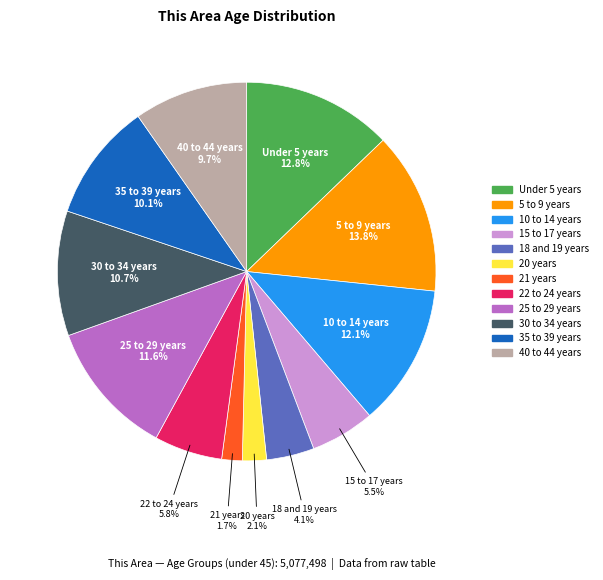

Count the number of slices in the pie.

12